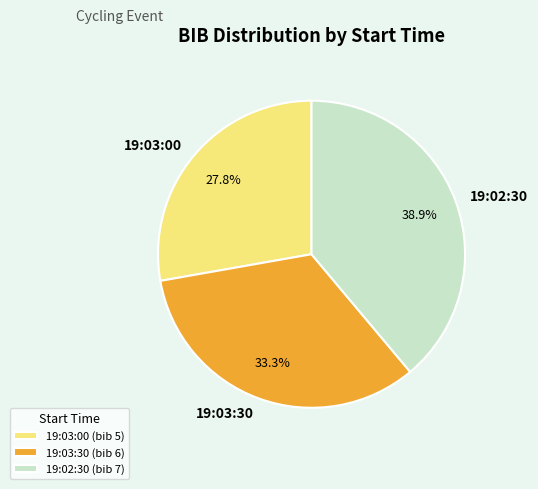

Combined, what portion of the pie is 19:03:00 and 19:02:30?

66.7%